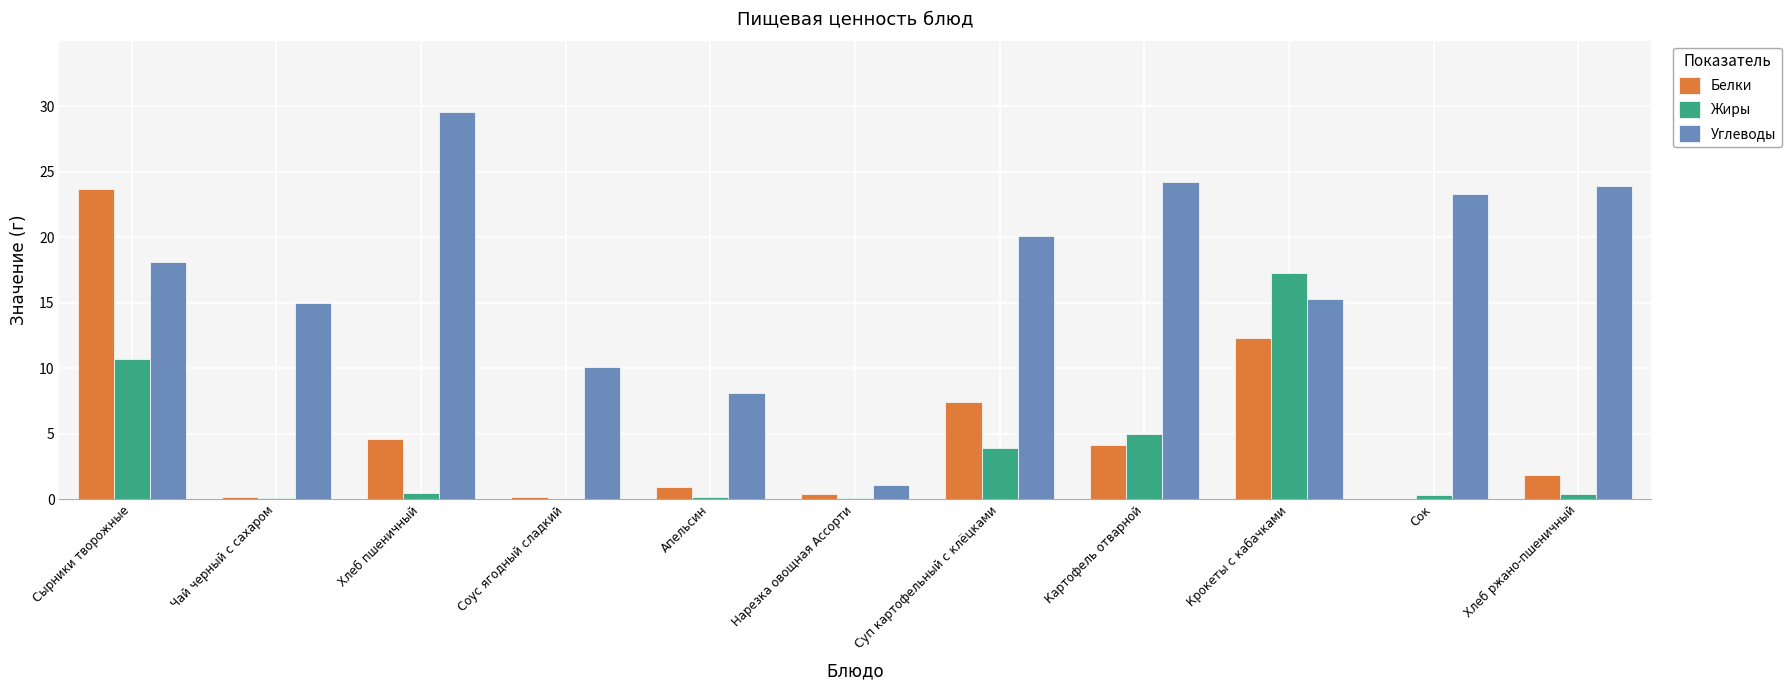

What is the difference between the Жиры values at Соус ягодный сладкий and Сырники творожные?

10.7